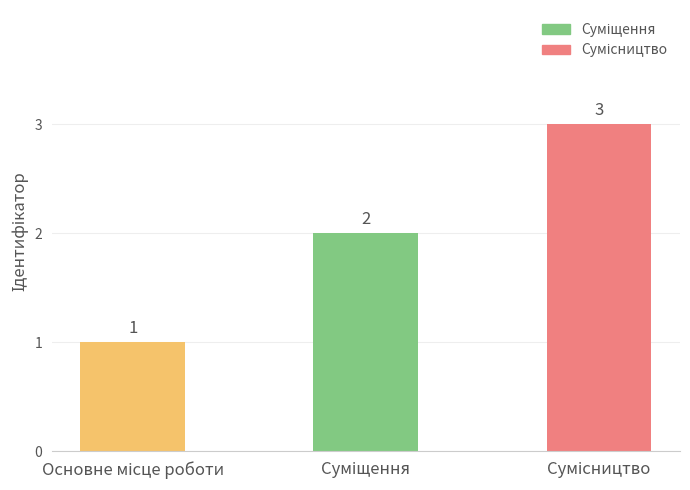

Count the number of data series in this chart.

1